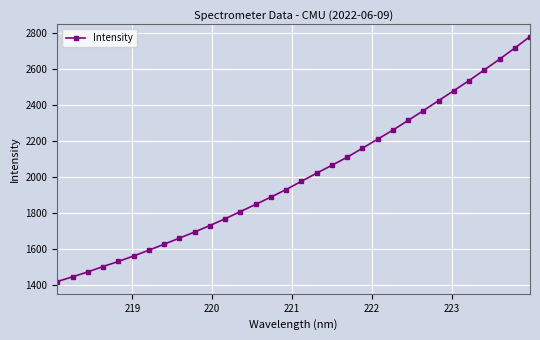

What is the sum of all values?

64152.4